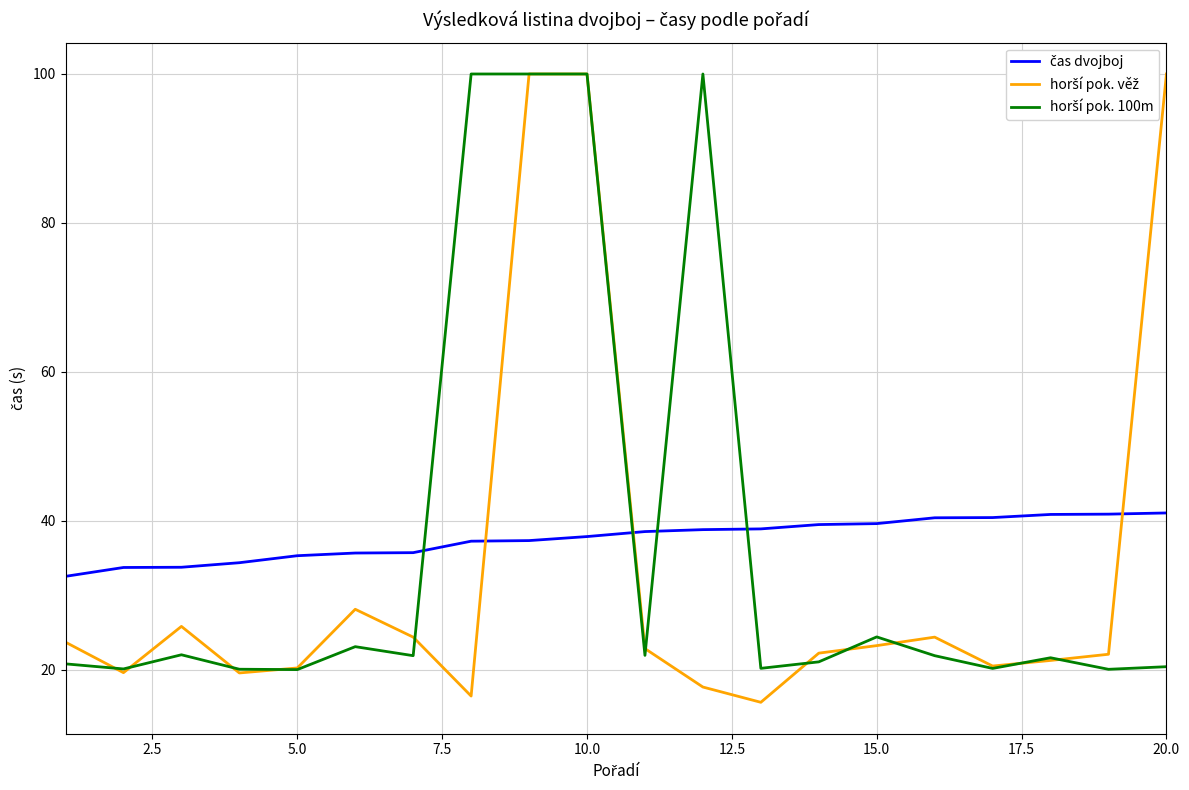

What is the greatest value displayed?

100.0